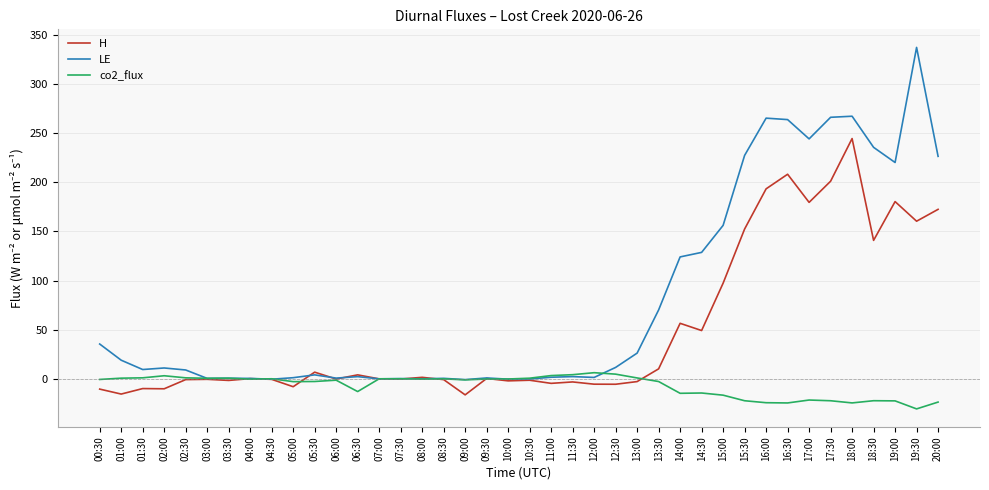

True or false: co2_flux has more than 0 points higher than both neighbors.

True